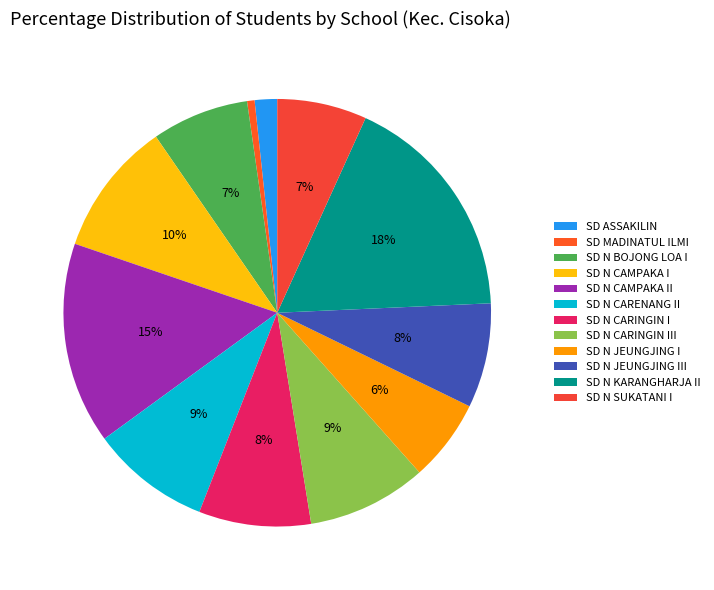

Does any single category account for the majority?

No